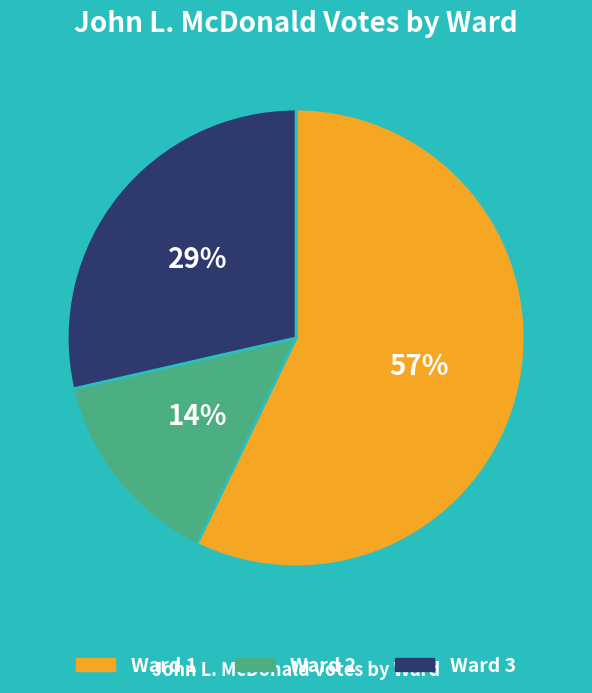

Is the sum of Ward 1 and Ward 2 greater than half?

Yes